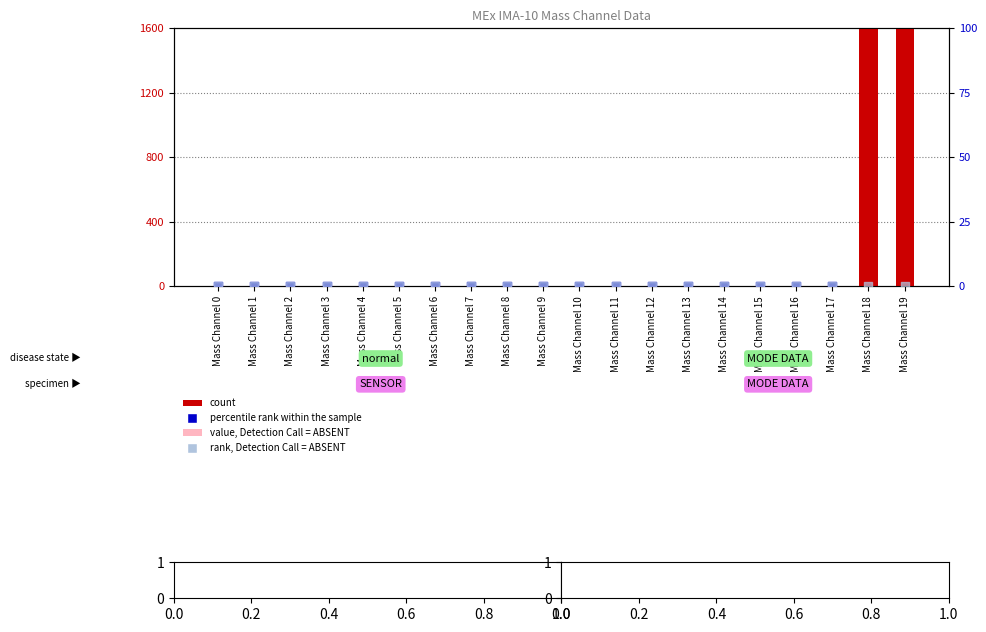

Which series has the largest total across all categories?

count